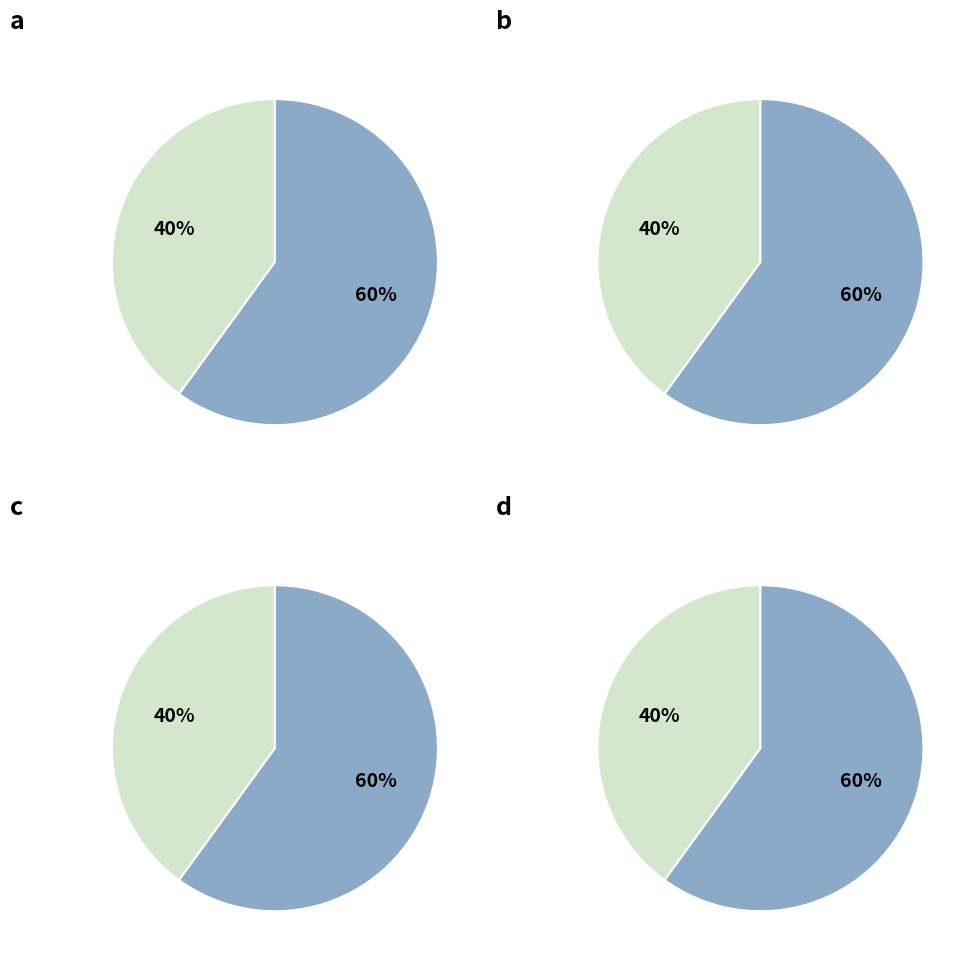

Count the number of slices in the pie.

2